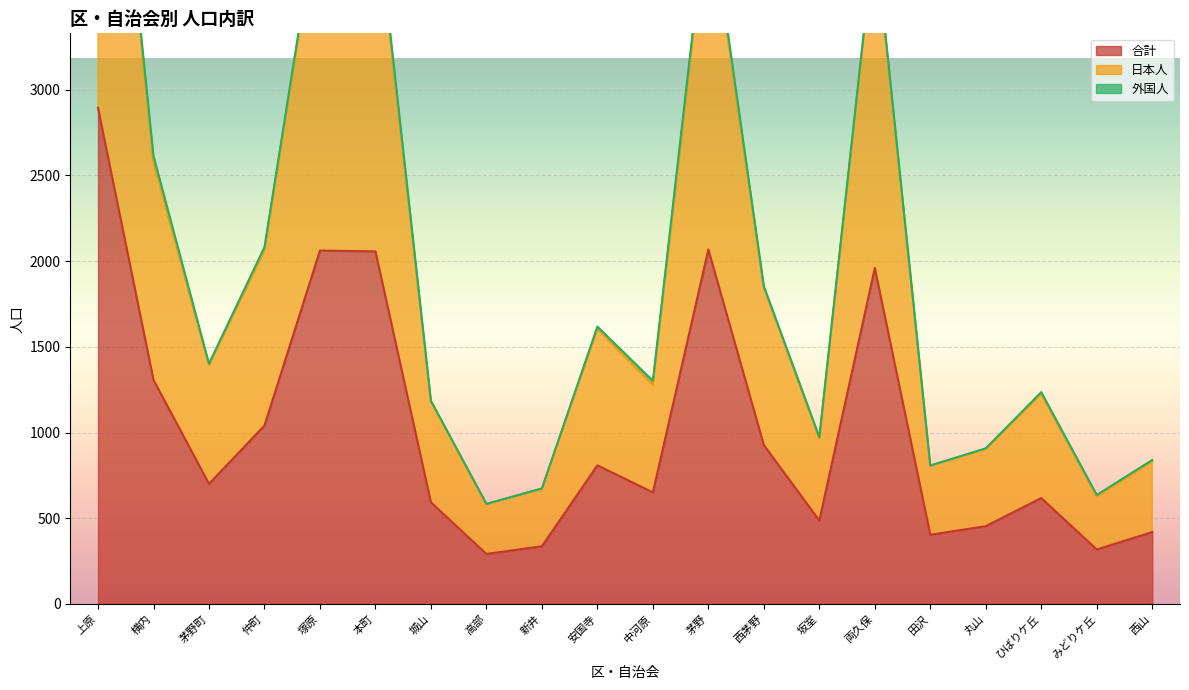

At which category does 合計 reach its first local peak?

塚原